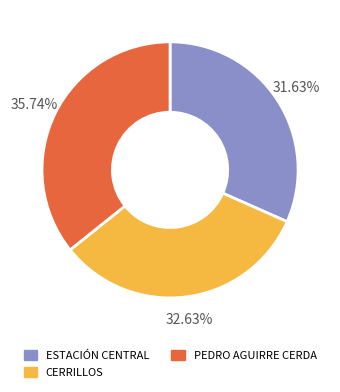

The PEDRO AGUIRRE CERDA slice represents 44% of the pie. True or false?

False